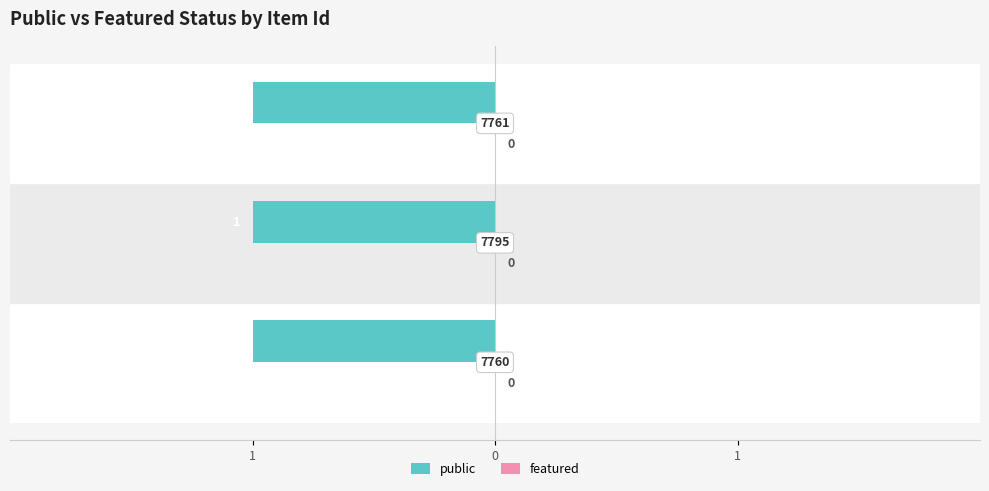

At 7760, list the series in order from smallest to largest.

featured, public